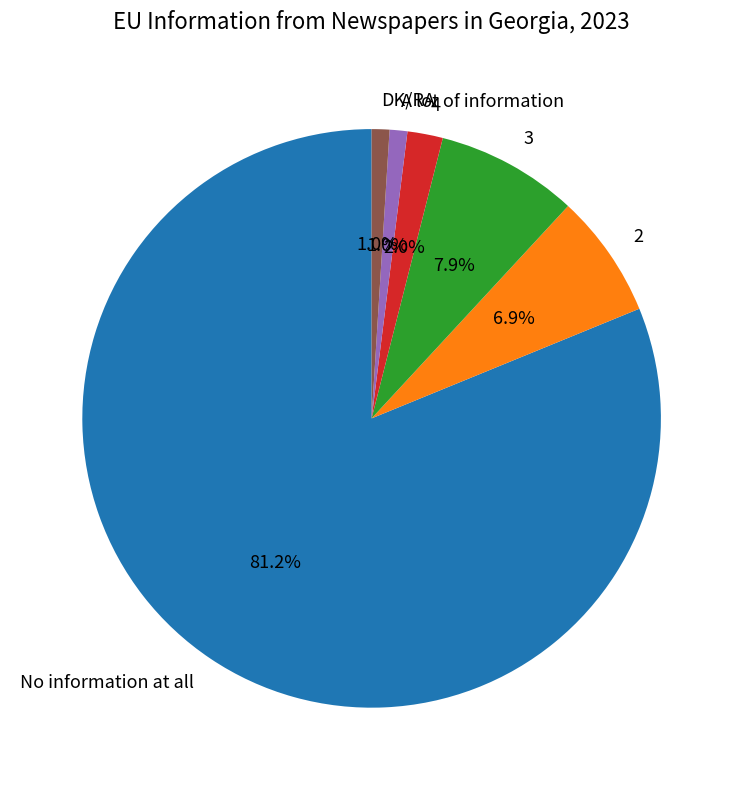

To the nearest percent, what is the combined percentage of A lot of information and No information at all?

82%